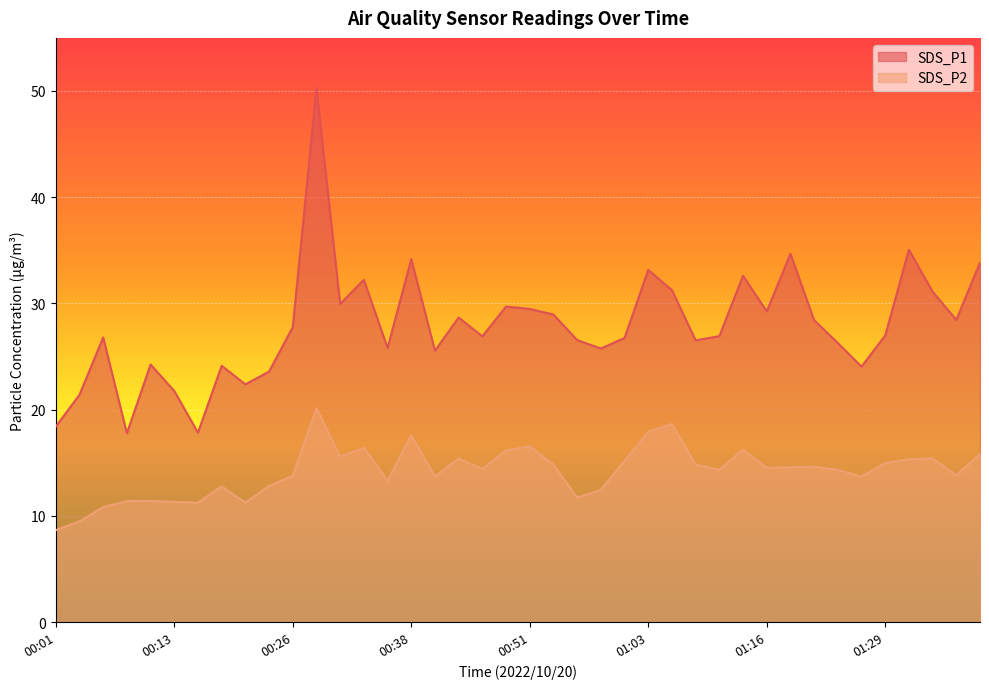

What is the difference between the highest and lowest values at 00:21?

11.1